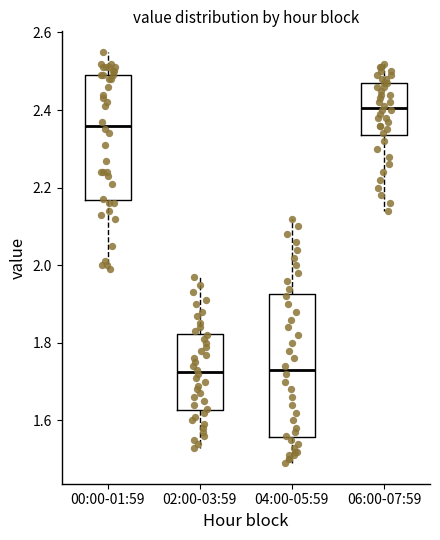

Where does the upper whisker of the box for 04:00-05:59 end on the y-axis? The values are not printed on the chart, so give them approximately, as read against the axis.

2.12